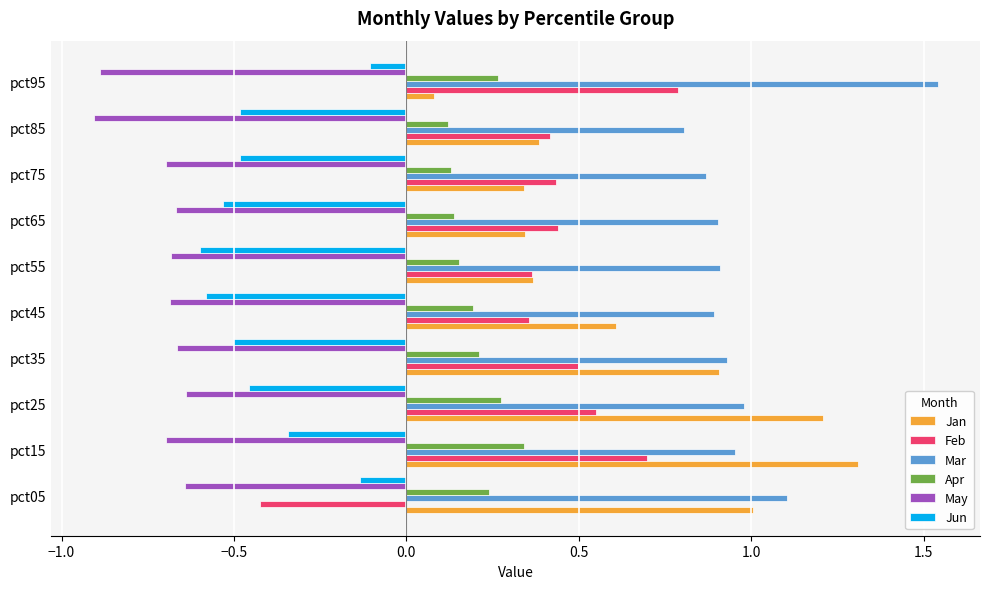

At which label does Jan reach its peak?

pct15